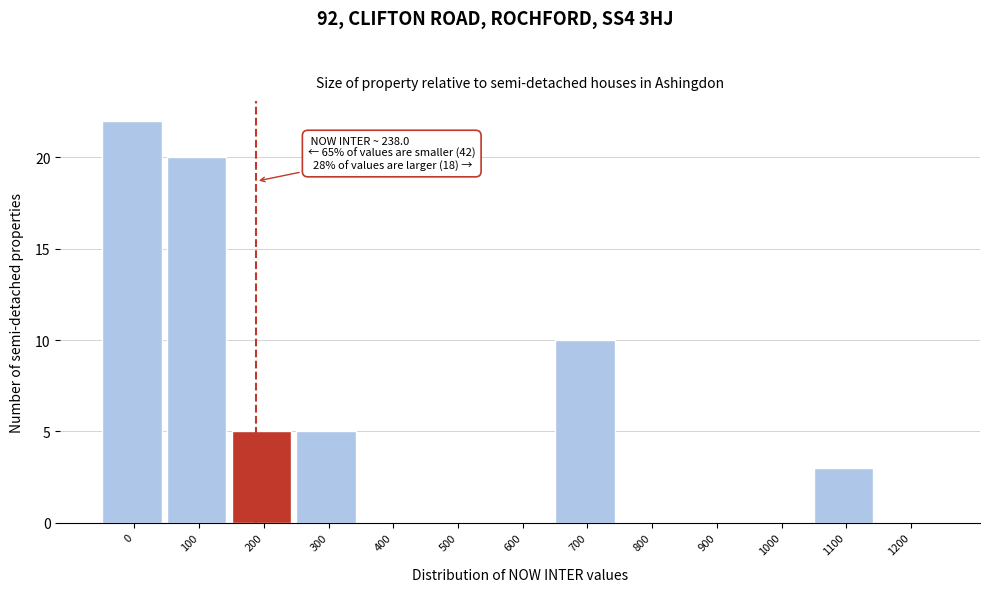

Reading right to left, extract all data points from this chart.

1200=0	1100=3	1000=0	900=0	800=0	700=10	600=0	500=0	400=0	300=5	200=5	100=20	0=22